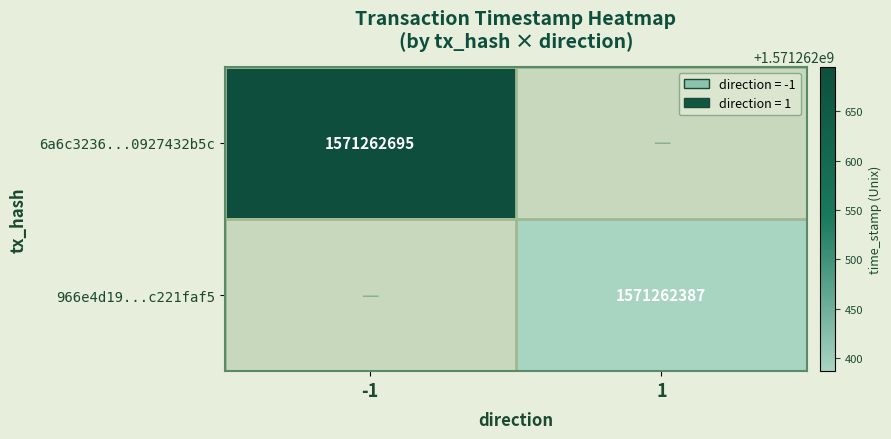

Reading left to right, list all the values displayed in this chart.

6a6c3236f0bad256dd898c763e5890927432b5c: direction=-1	time_stamp=1571262695
966e4d19e0fd98431215e7550623244c221faf5: direction=1	time_stamp=1571262387